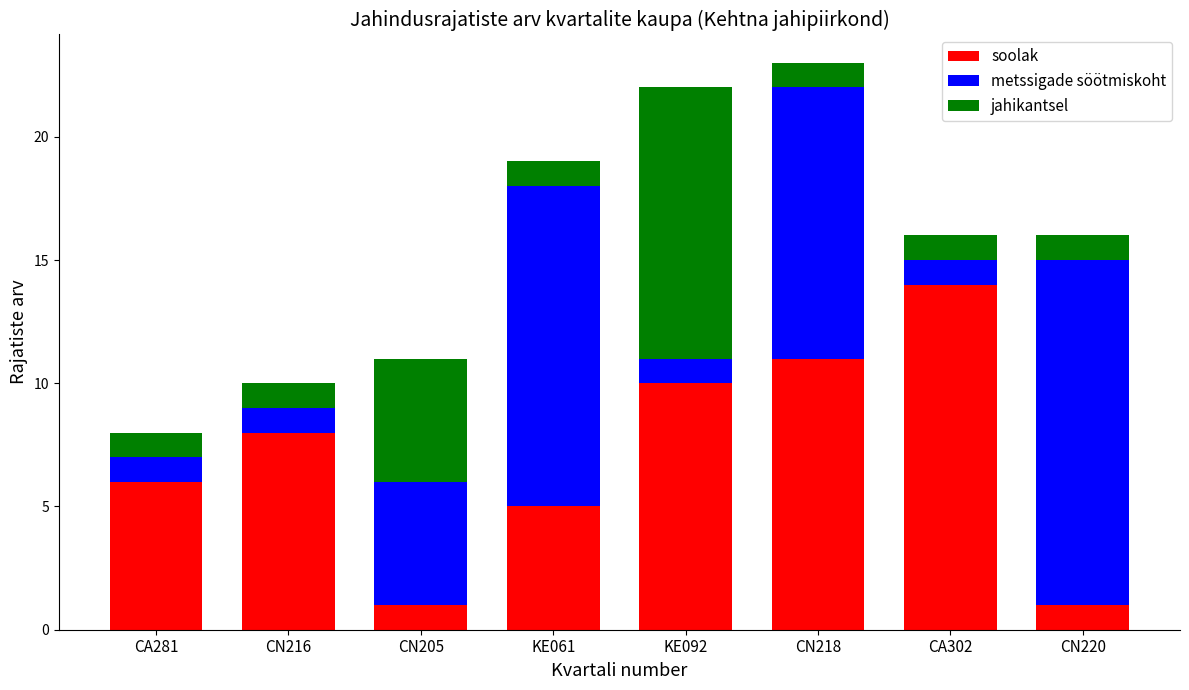

What is the sum of all soolak values?

56